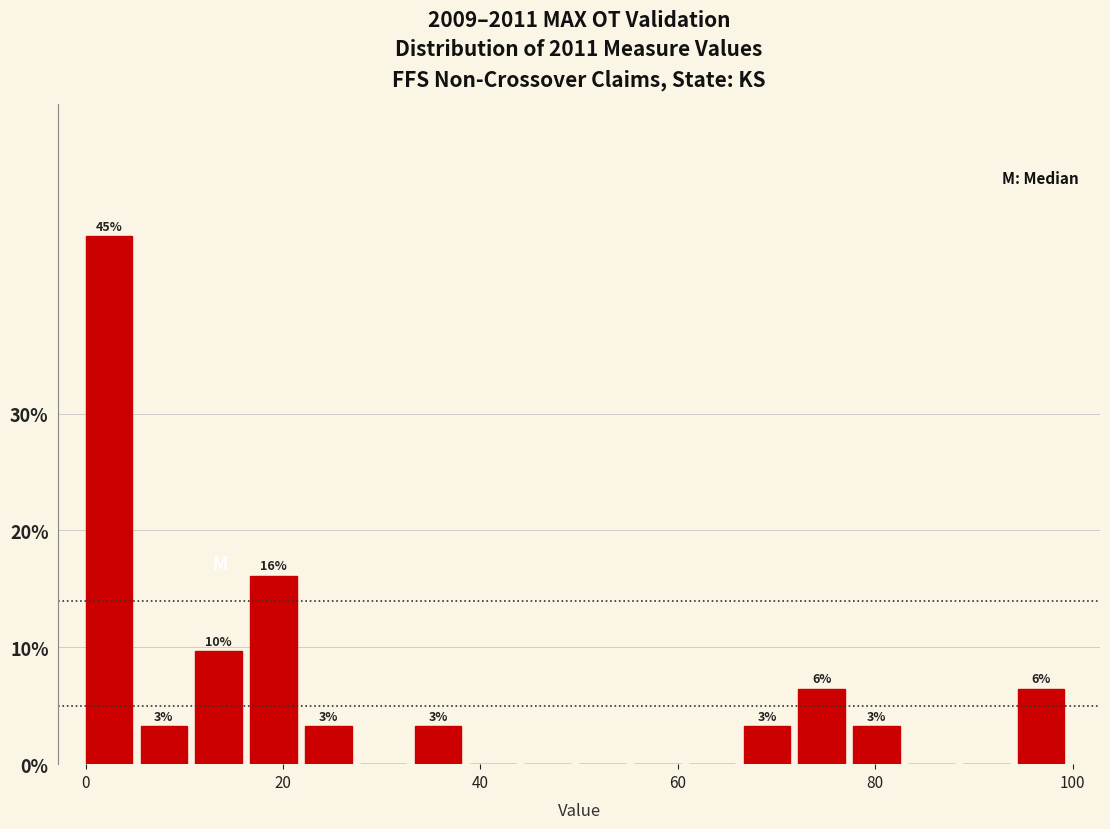

Read against the x-axis, roughly where is the centre of the tallest bar?

2